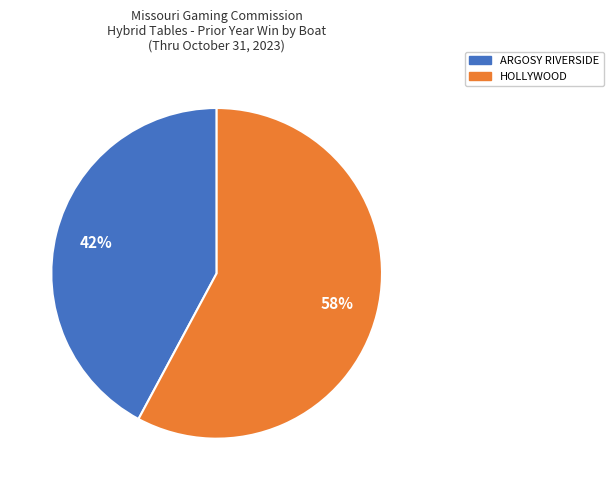

Does any single category account for the majority?

Yes